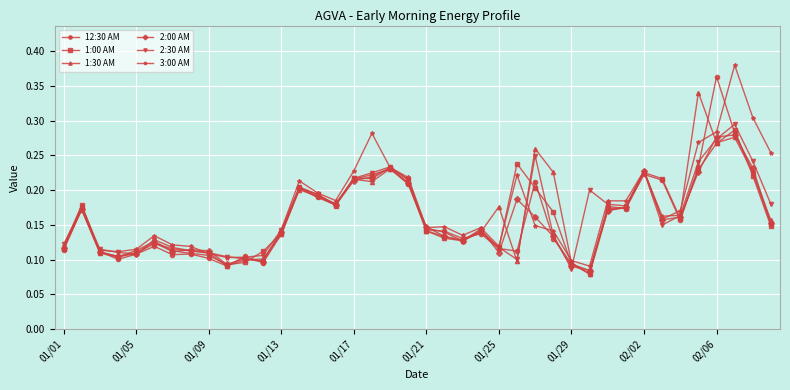

In 3:00 AM, how many points are higher than both neighbors (excluding endpoints)?

9